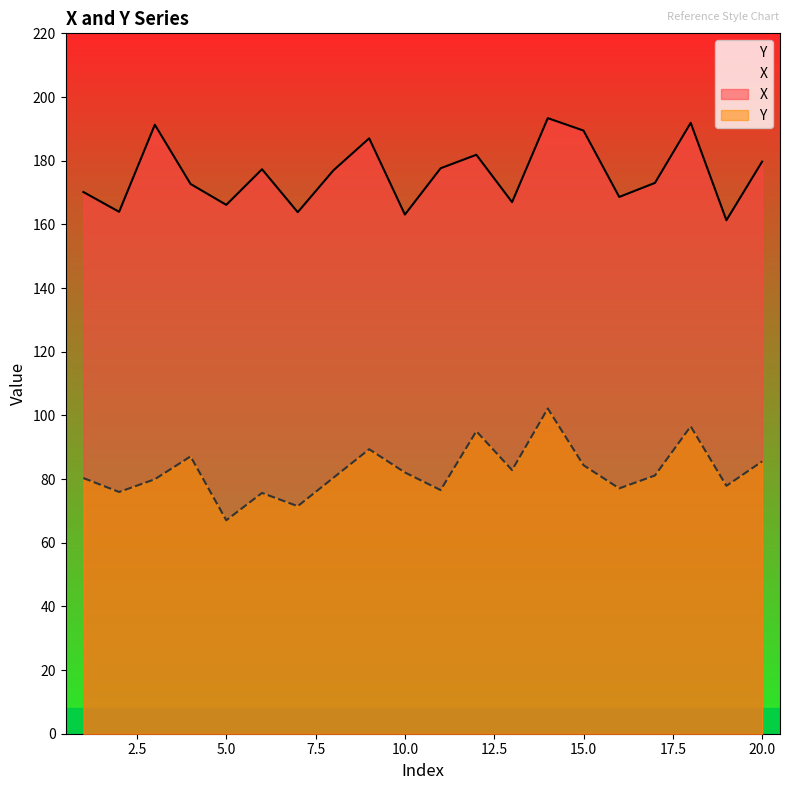

Is it true that X equals 187.0 at 9?

True